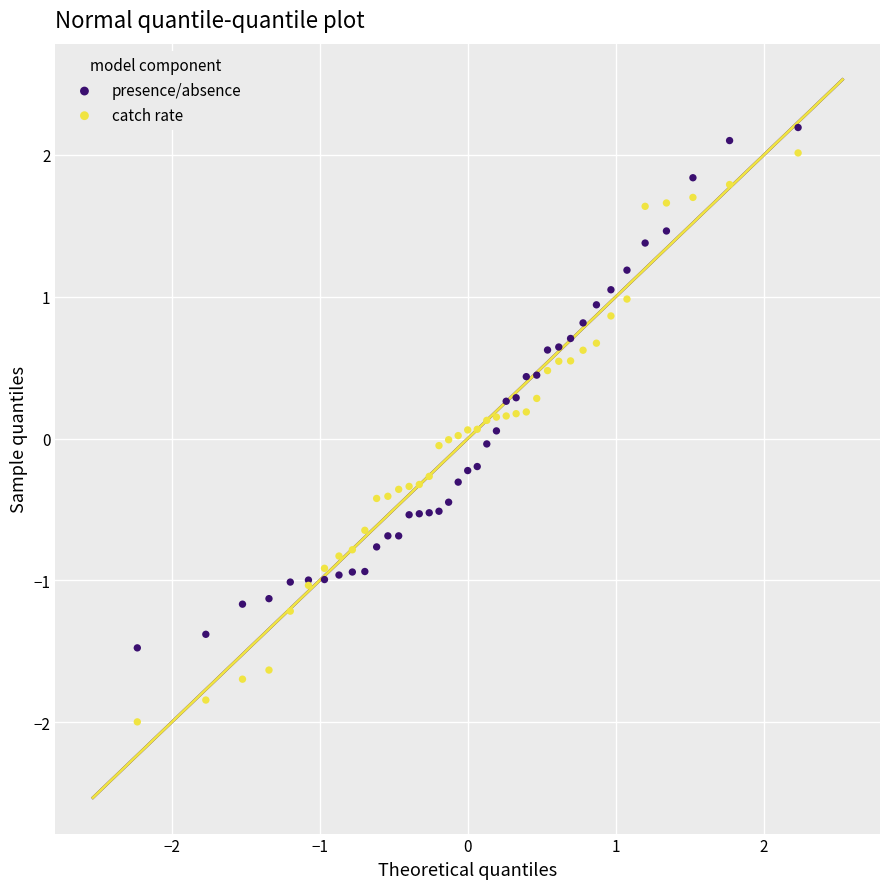

Which series contains the lowest Y value?

catch rate